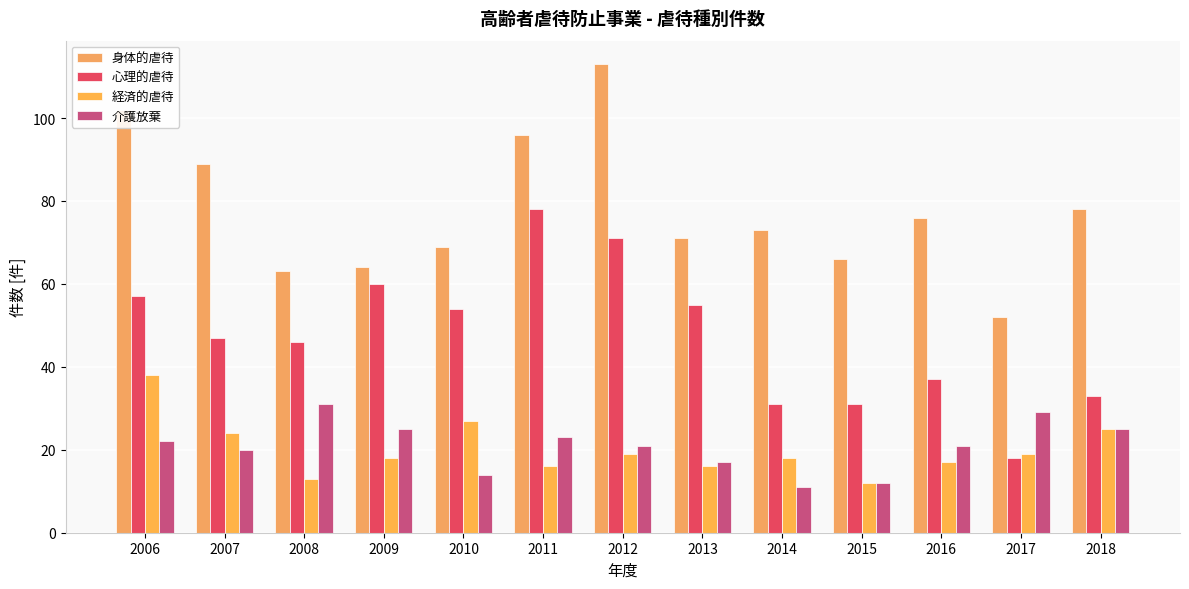

What is the approximate value of 心理的虐待 at 2016, to the nearest 10?

40